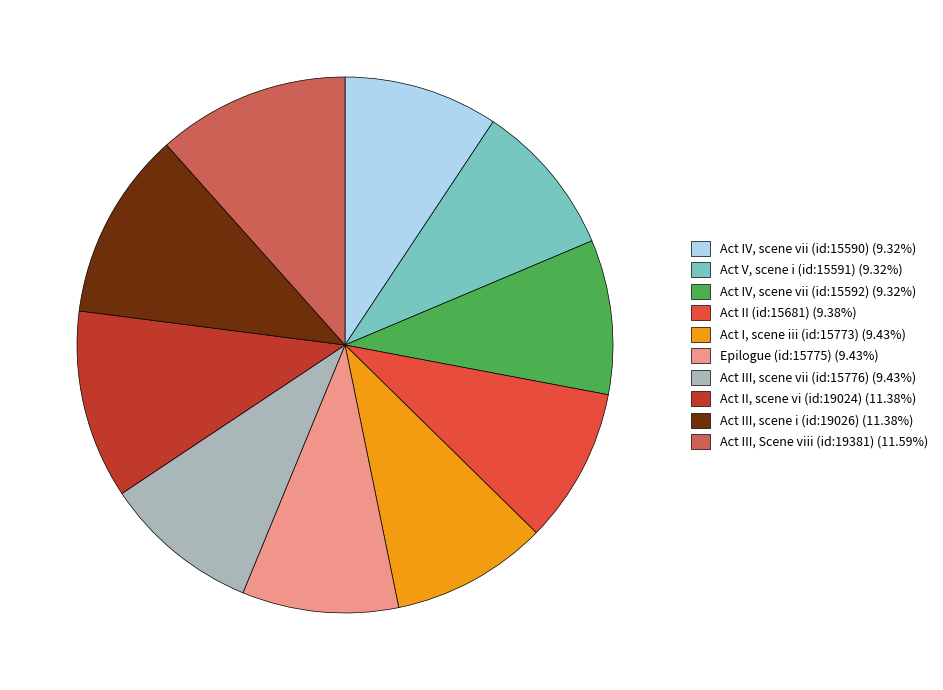

Does Act III, Scene viii (id:19381) (11.59%) represent more than half of the total?

No